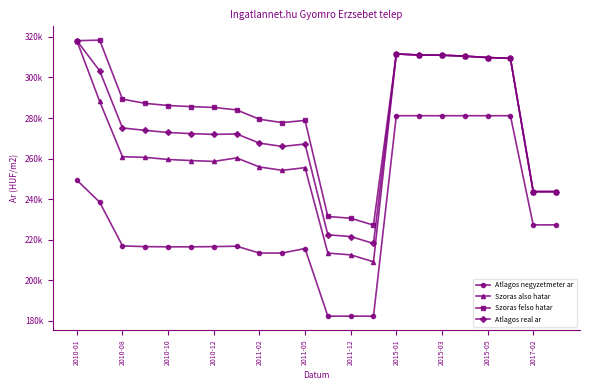

What are all the series names shown in the legend?

Atlagos negyzetmeter ar, Szoras also hatar, Szoras felso hatar, Atlagos real ar